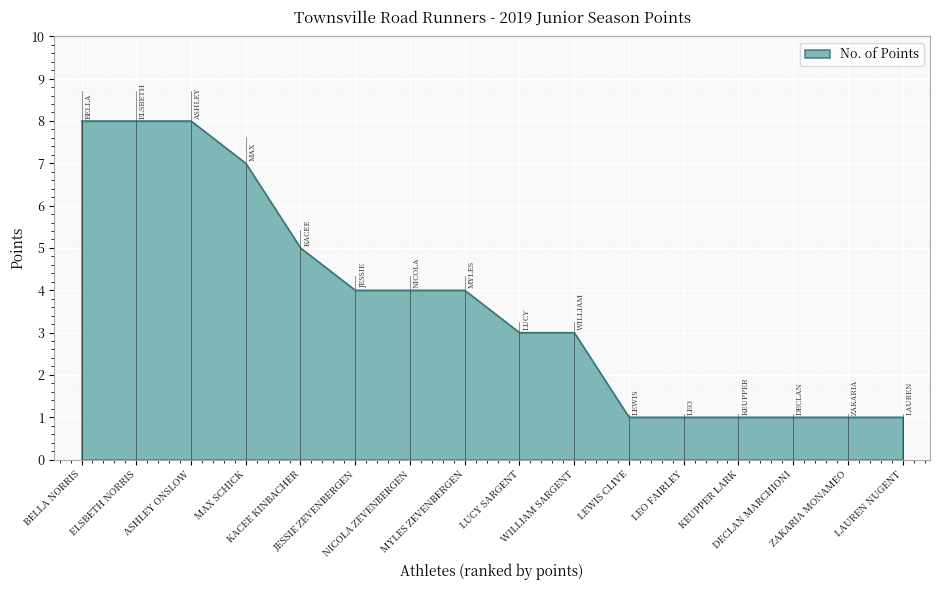

What is the greatest value displayed?

8